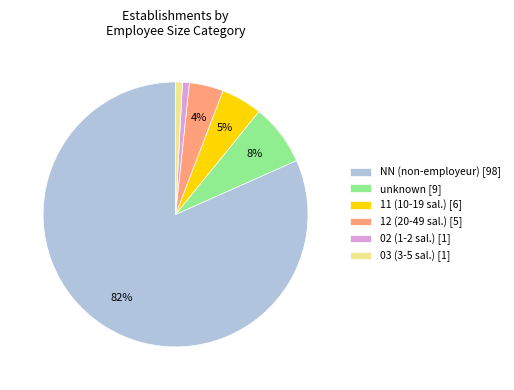

The unknown [9] slice represents 1% of the pie. True or false?

False